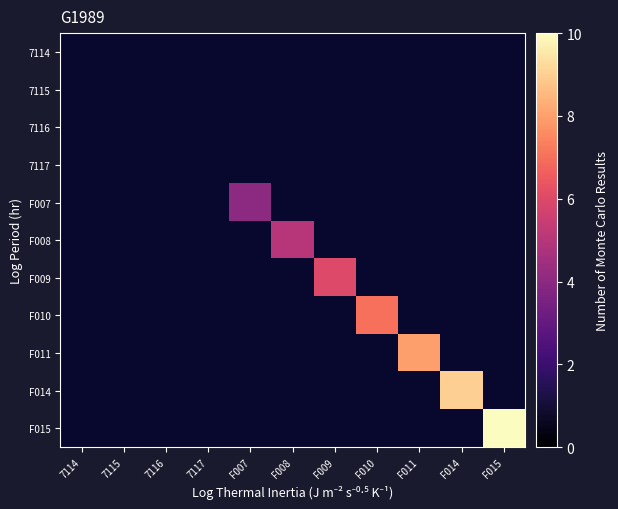

Reading left to right, what are all the values shown in this chart?

7114: 7114=0	7115=0	7116=0	7117=0	F007=0	F008=0	F009=0	F010=0	F011=0	F014=0	F015=0
7115: 7114=0	7115=0	7116=0	7117=0	F007=0	F008=0	F009=0	F010=0	F011=0	F014=0	F015=0
7116: 7114=0	7115=0	7116=0	7117=0	F007=0	F008=0	F009=0	F010=0	F011=0	F014=0	F015=0
7117: 7114=0	7115=0	7116=0	7117=0	F007=0	F008=0	F009=0	F010=0	F011=0	F014=0	F015=0
F007: 7114=0	7115=0	7116=0	7117=0	F007=4	F008=0	F009=0	F010=0	F011=0	F014=0	F015=0
F008: 7114=0	7115=0	7116=0	7117=0	F007=0	F008=5	F009=0	F010=0	F011=0	F014=0	F015=0
F009: 7114=0	7115=0	7116=0	7117=0	F007=0	F008=0	F009=6	F010=0	F011=0	F014=0	F015=0
F010: 7114=0	7115=0	7116=0	7117=0	F007=0	F008=0	F009=0	F010=7	F011=0	F014=0	F015=0
F011: 7114=0	7115=0	7116=0	7117=0	F007=0	F008=0	F009=0	F010=0	F011=8	F014=0	F015=0
F014: 7114=0	7115=0	7116=0	7117=0	F007=0	F008=0	F009=0	F010=0	F011=0	F014=9	F015=0
F015: 7114=0	7115=0	7116=0	7117=0	F007=0	F008=0	F009=0	F010=0	F011=0	F014=0	F015=10